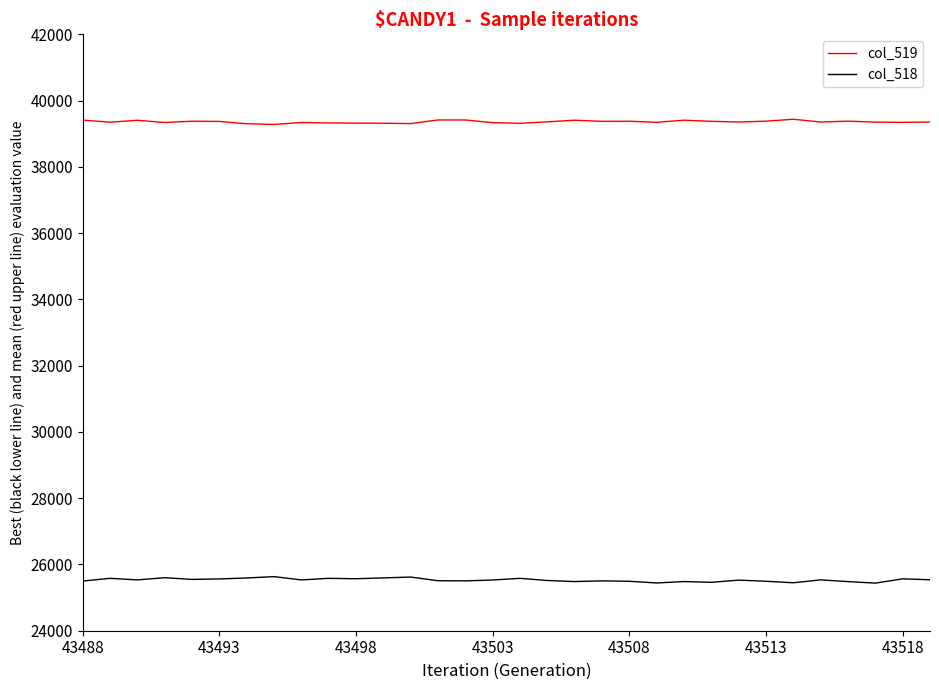

List the series in order of their peak value, lowest first.

col_518, col_519